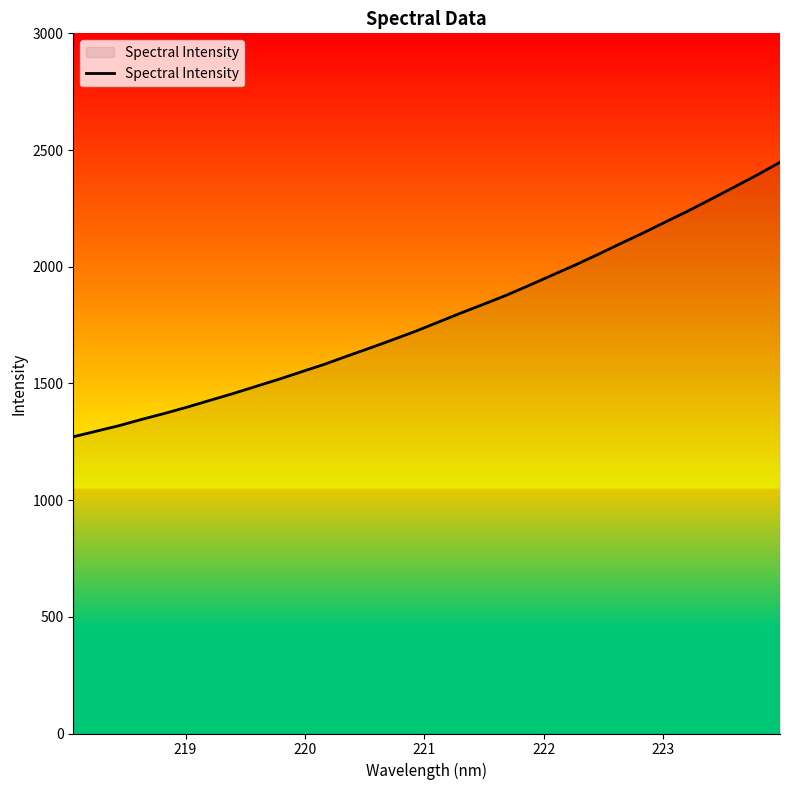

What is the minimum value shown in the chart?

1271.5